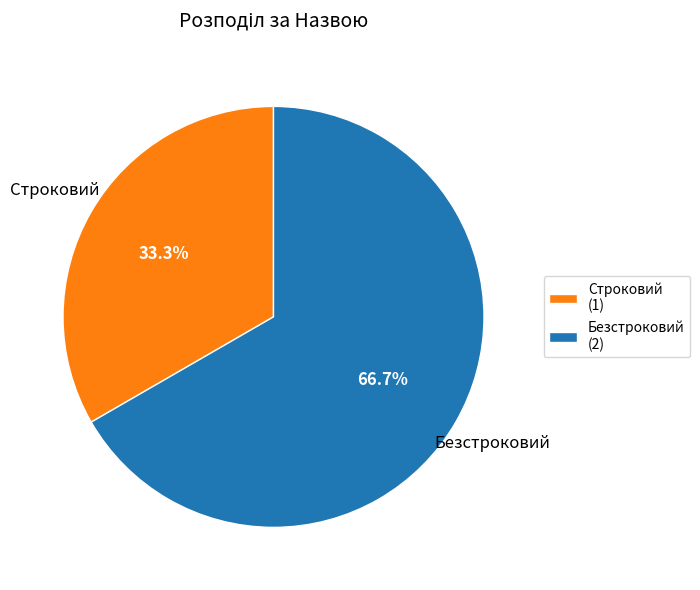

Combined, what portion of the pie is Безстроковий and Строковий?

100.0%